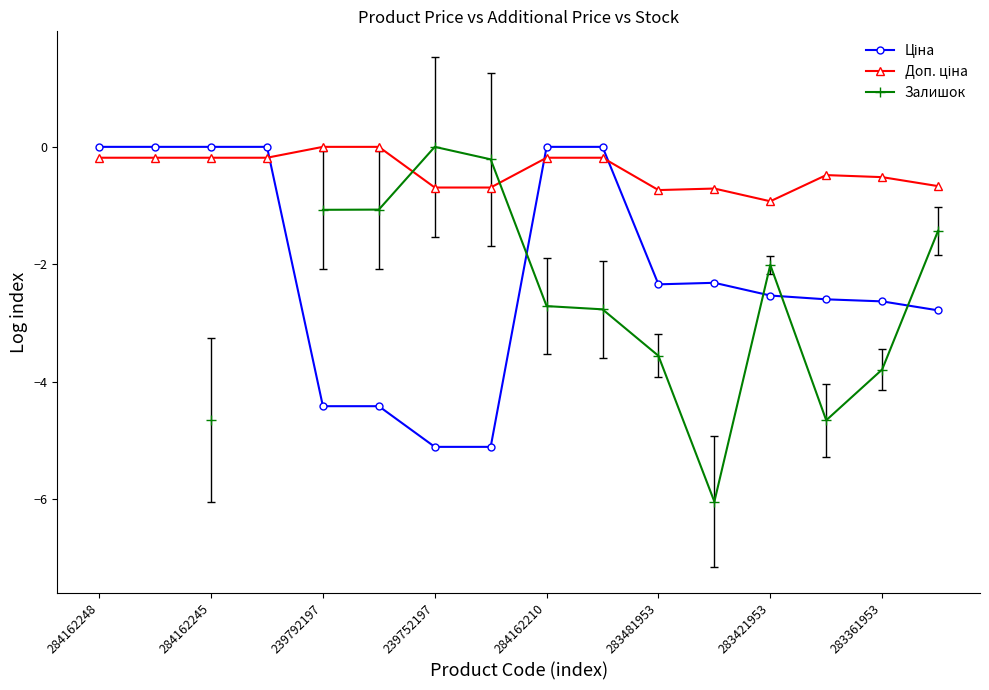

What is the sum of all Ціна values?

-34.3